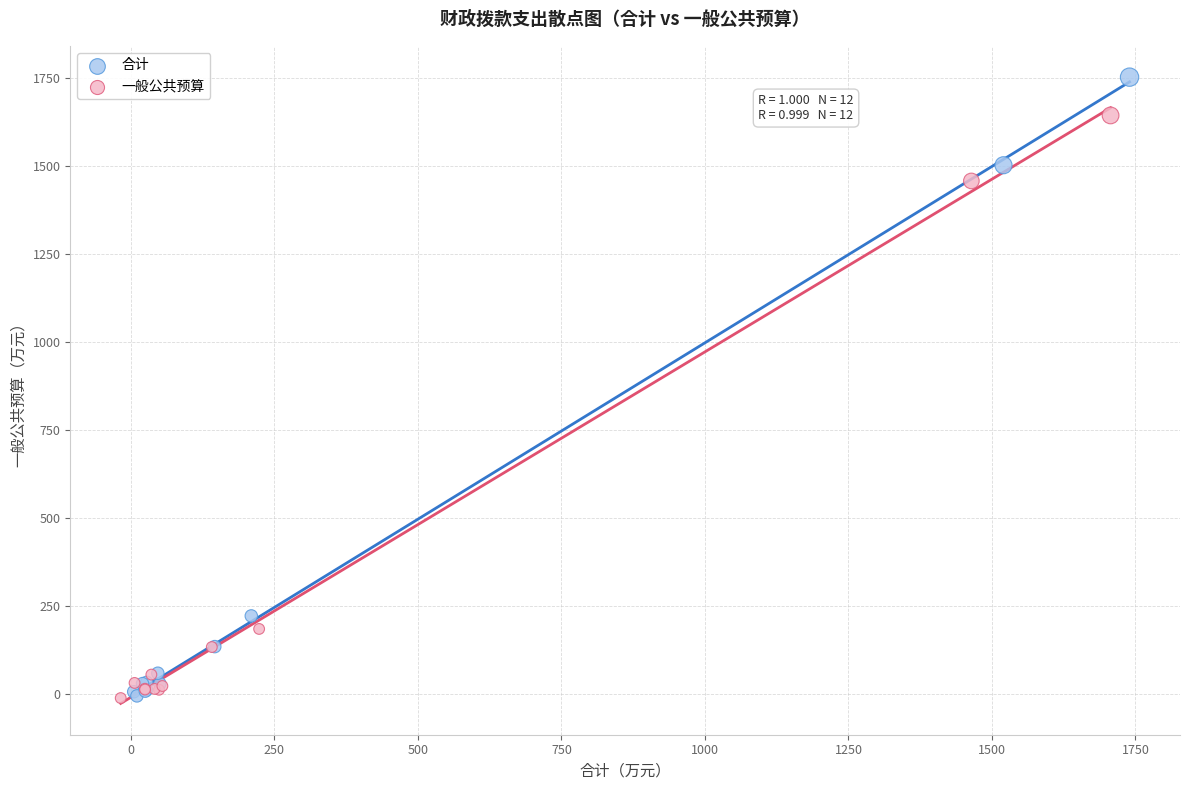

Which series has the largest Y range (max minus min)?

合计